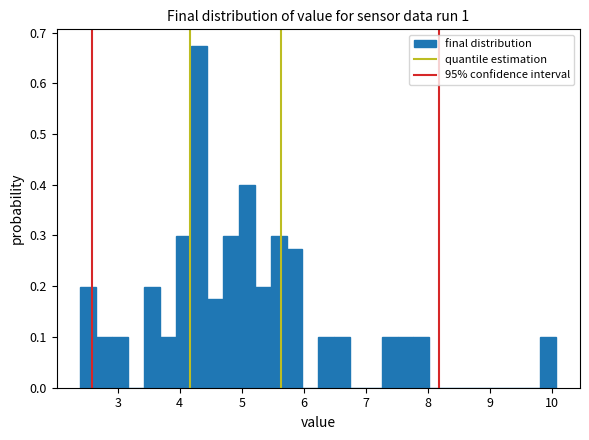

Read against the x-axis, roughly where is the centre of the tallest bar?

4.3